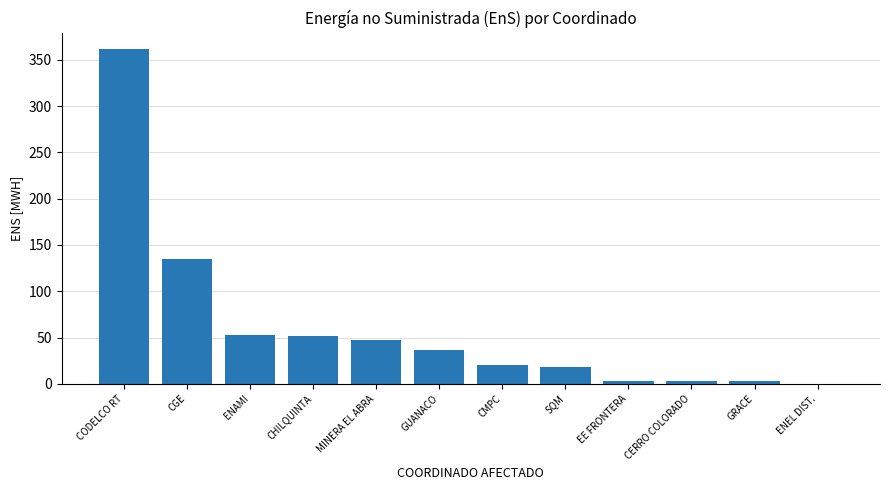

The value at CODELCO RT is 361.3. True or false?

True